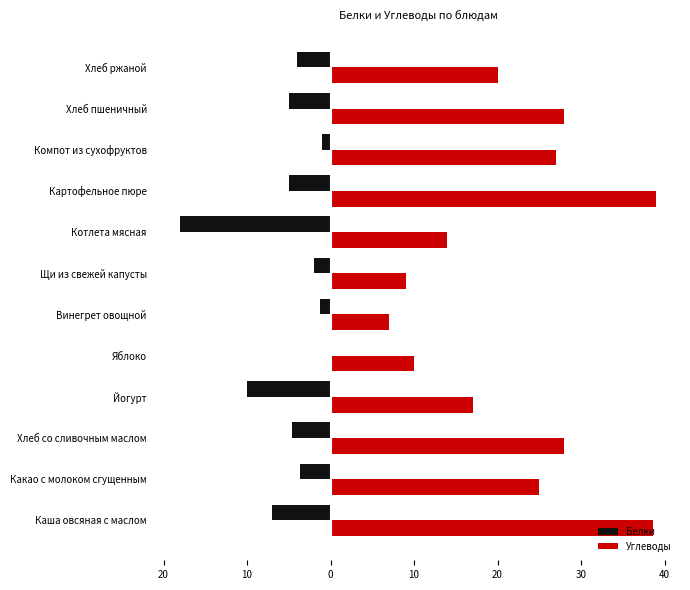

Does the chart contain stacked bars?

No